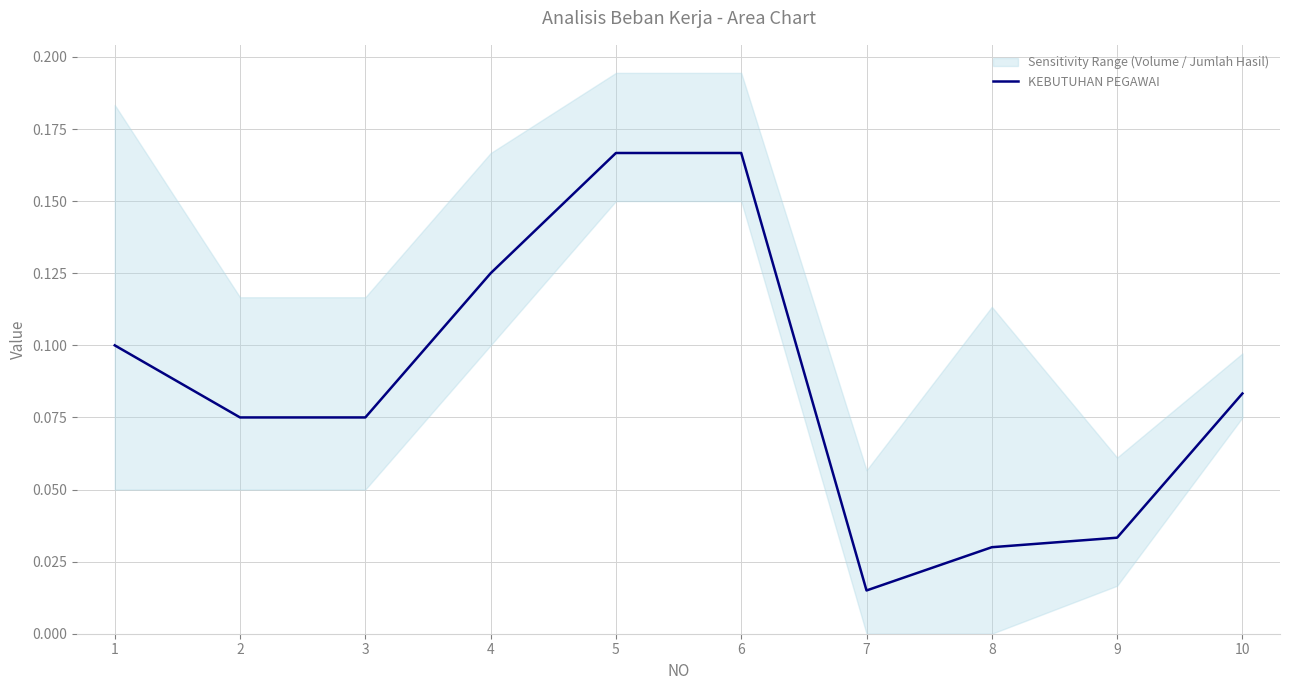

Rank the categories by value from lowest to highest.

7, 8, 9, 2, 3, 10, 1, 4, 5, 6